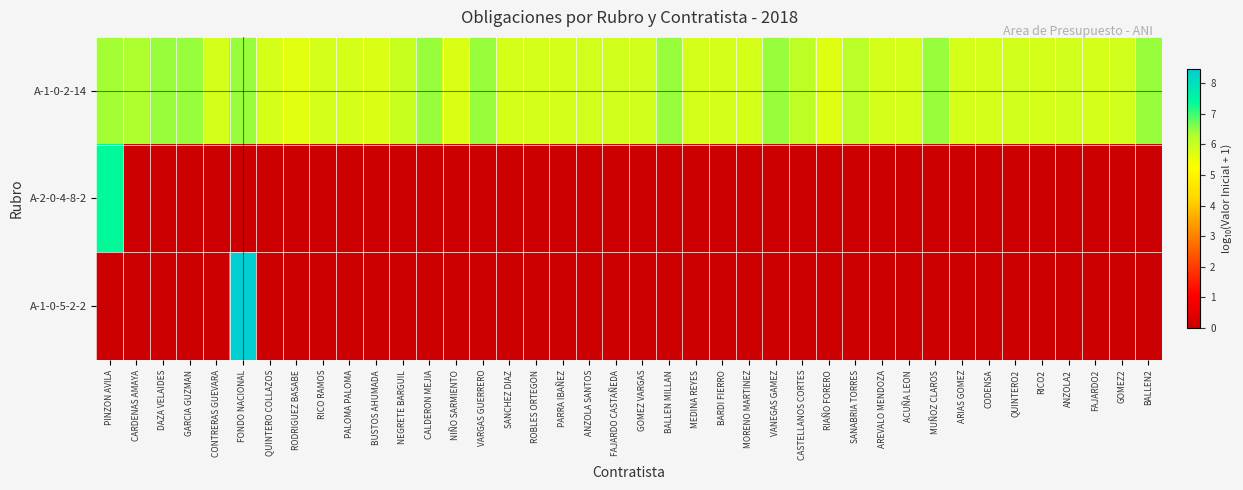

Reading right to left, list all the values displayed in this chart.

A-1-0-2-14: BALLEN2=6.5	GOMEZ2=5.9	FAJARDO2=5.8	ANZOLA2=5.9	RICO2=5.8	QUINTERO2=5.9	CODENSA=5.8	ARIAS GOMEZ=5.8	MUÑOZ CLAROS=6.5	ACUÑA LEON=5.8	AREVALO MENDOZA=5.8	SANABRIA TORRES=6.2	RIAÑO FORERO=5.7	CASTELLANOS CORTES=6.1	VANEGAS GAMEZ=6.5	MORENO MARTINEZ=5.8	BARDI FIERRO=5.8	MEDINA REYES=5.8	BALLEN MILLAN=6.5	GOMEZ VARGAS=5.9	FAJARDO CASTAÑEDA=5.9	ANZOLA SANTOS=5.9	PARRA IBAÑEZ=5.8	ROBLES ORTEGON=5.8	SANCHEZ DIAZ=5.8	VARGAS GUERRERO=6.5	NIÑO SARMIENTO=5.7	CALDERON MEJIA=6.5	NEGRETE BARGUIL=6.0	BUSTOS AHUMADA=5.7	PALOMA PALOMA=5.8	RICO RAMOS=5.8	RODRIGUEZ BASABE=5.7	QUINTERO COLLAZOS=5.8	FONDO NACIONAL=6.5	CONTRERAS GUEVARA=5.8	GARCIA GUZMAN=6.5	DAZA VELAIDES=6.5	CARDENAS AMAYA=6.3	PINZON AVILA=6.4
A-2-0-4-8-2: BALLEN2=0.0	GOMEZ2=0.0	FAJARDO2=0.0	ANZOLA2=0.0	RICO2=0.0	QUINTERO2=0.0	CODENSA=0.0	ARIAS GOMEZ=0.0	MUÑOZ CLAROS=0.0	ACUÑA LEON=0.0	AREVALO MENDOZA=0.0	SANABRIA TORRES=0.0	RIAÑO FORERO=0.0	CASTELLANOS CORTES=0.0	VANEGAS GAMEZ=0.0	MORENO MARTINEZ=0.0	BARDI FIERRO=0.0	MEDINA REYES=0.0	BALLEN MILLAN=0.0	GOMEZ VARGAS=0.0	FAJARDO CASTAÑEDA=0.0	ANZOLA SANTOS=0.0	PARRA IBAÑEZ=0.0	ROBLES ORTEGON=0.0	SANCHEZ DIAZ=0.0	VARGAS GUERRERO=0.0	NIÑO SARMIENTO=0.0	CALDERON MEJIA=0.0	NEGRETE BARGUIL=0.0	BUSTOS AHUMADA=0.0	PALOMA PALOMA=0.0	RICO RAMOS=0.0	RODRIGUEZ BASABE=0.0	QUINTERO COLLAZOS=0.0	FONDO NACIONAL=0.0	CONTRERAS GUEVARA=0.0	GARCIA GUZMAN=0.0	DAZA VELAIDES=0.0	CARDENAS AMAYA=0.0	PINZON AVILA=7.4
A-1-0-5-2-2: BALLEN2=0.0	GOMEZ2=0.0	FAJARDO2=0.0	ANZOLA2=0.0	RICO2=0.0	QUINTERO2=0.0	CODENSA=0.0	ARIAS GOMEZ=0.0	MUÑOZ CLAROS=0.0	ACUÑA LEON=0.0	AREVALO MENDOZA=0.0	SANABRIA TORRES=0.0	RIAÑO FORERO=0.0	CASTELLANOS CORTES=0.0	VANEGAS GAMEZ=0.0	MORENO MARTINEZ=0.0	BARDI FIERRO=0.0	MEDINA REYES=0.0	BALLEN MILLAN=0.0	GOMEZ VARGAS=0.0	FAJARDO CASTAÑEDA=0.0	ANZOLA SANTOS=0.0	PARRA IBAÑEZ=0.0	ROBLES ORTEGON=0.0	SANCHEZ DIAZ=0.0	VARGAS GUERRERO=0.0	NIÑO SARMIENTO=0.0	CALDERON MEJIA=0.0	NEGRETE BARGUIL=0.0	BUSTOS AHUMADA=0.0	PALOMA PALOMA=0.0	RICO RAMOS=0.0	RODRIGUEZ BASABE=0.0	QUINTERO COLLAZOS=0.0	FONDO NACIONAL=8.5	CONTRERAS GUEVARA=0.0	GARCIA GUZMAN=0.0	DAZA VELAIDES=0.0	CARDENAS AMAYA=0.0	PINZON AVILA=0.0